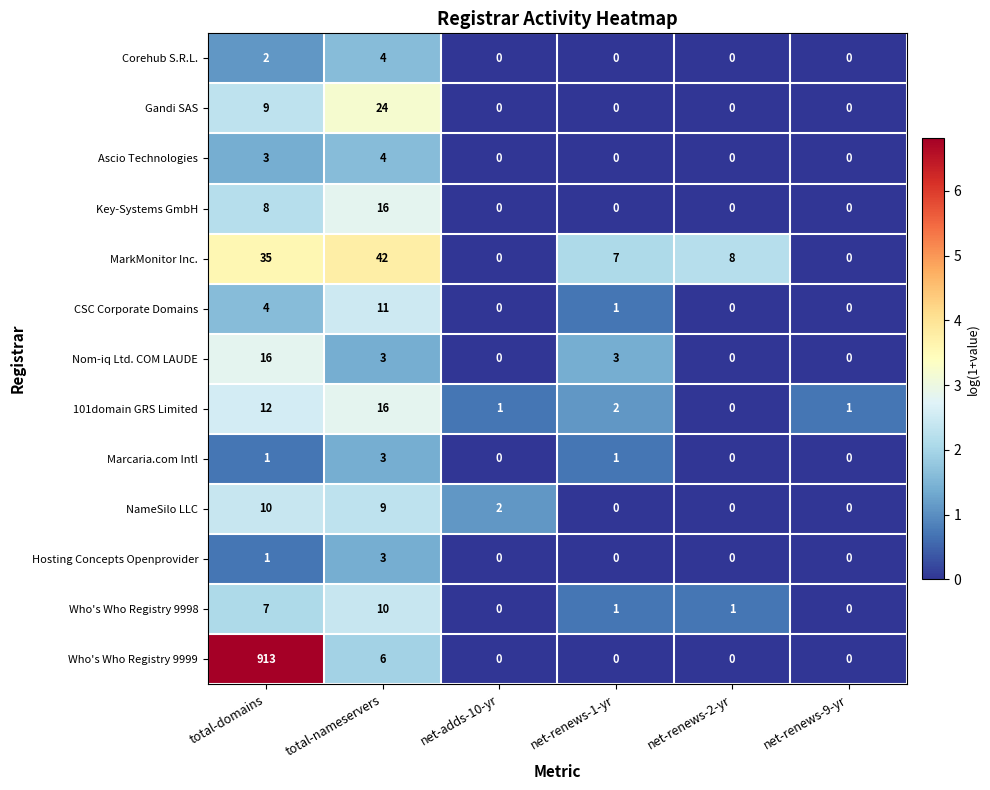

Which series has the largest total across all categories?

Who's Who Registry 9999